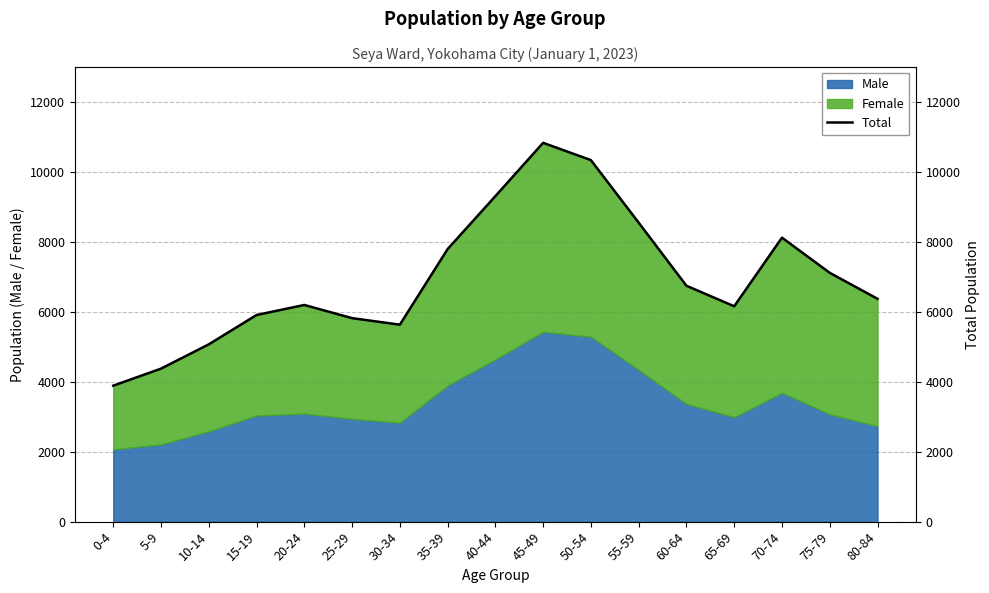

True or false: the data has more than 2 interior local peaks.

True